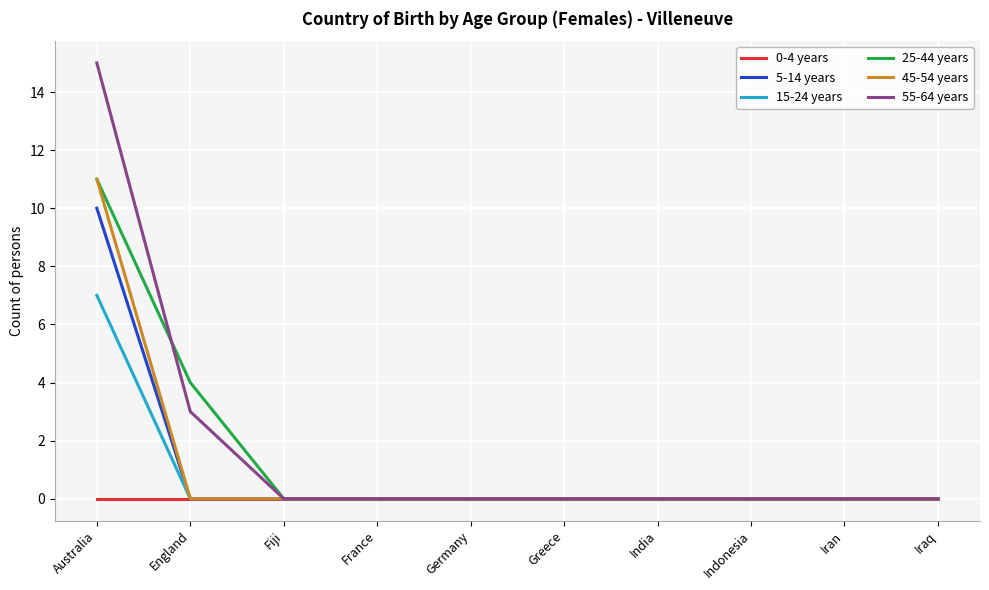

What is the difference between the maximum and minimum values in the 5-14 years series?

10